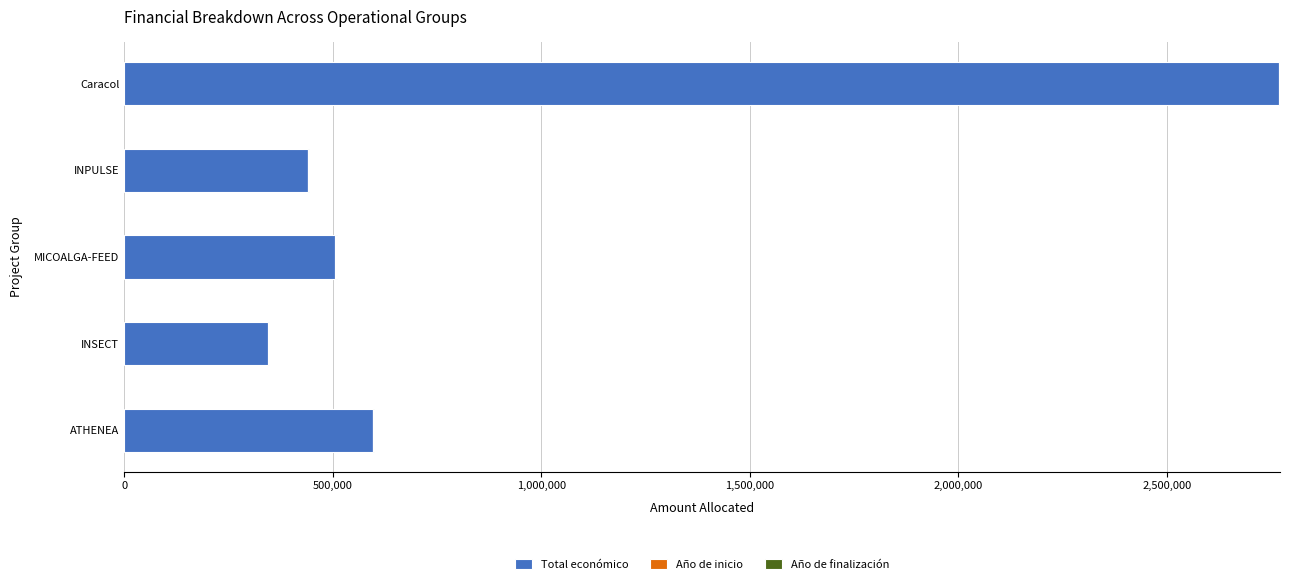

At which category is the sum across all series the highest?

Caracol